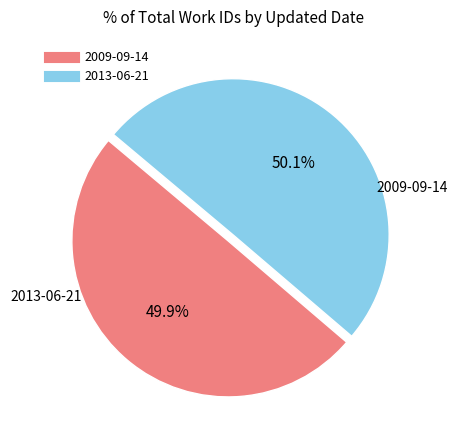

True or false: 2009-09-14 accounts for 50% of the total.

True